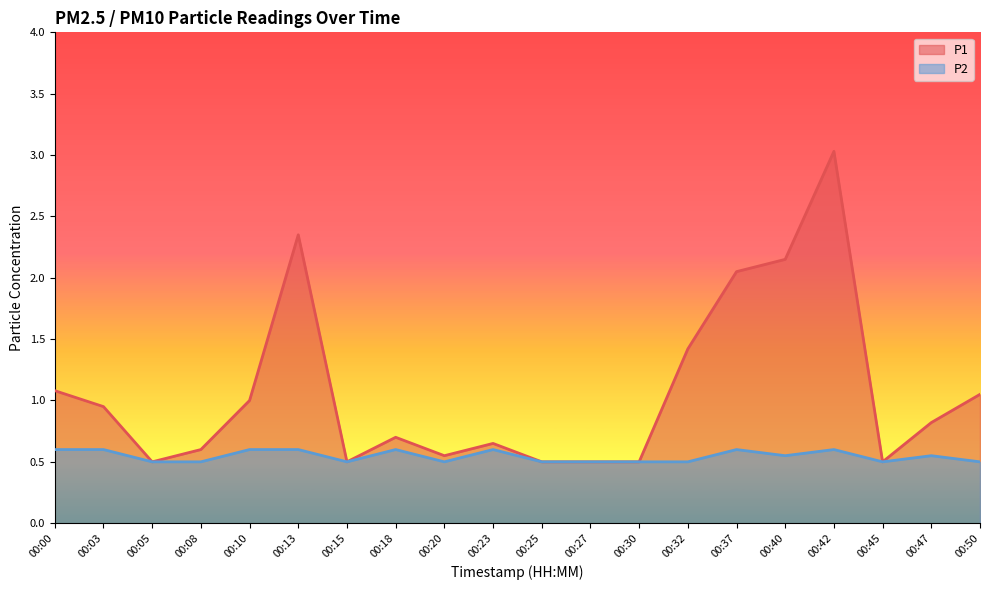

At which category does P1 reach its first local valley?

00:05